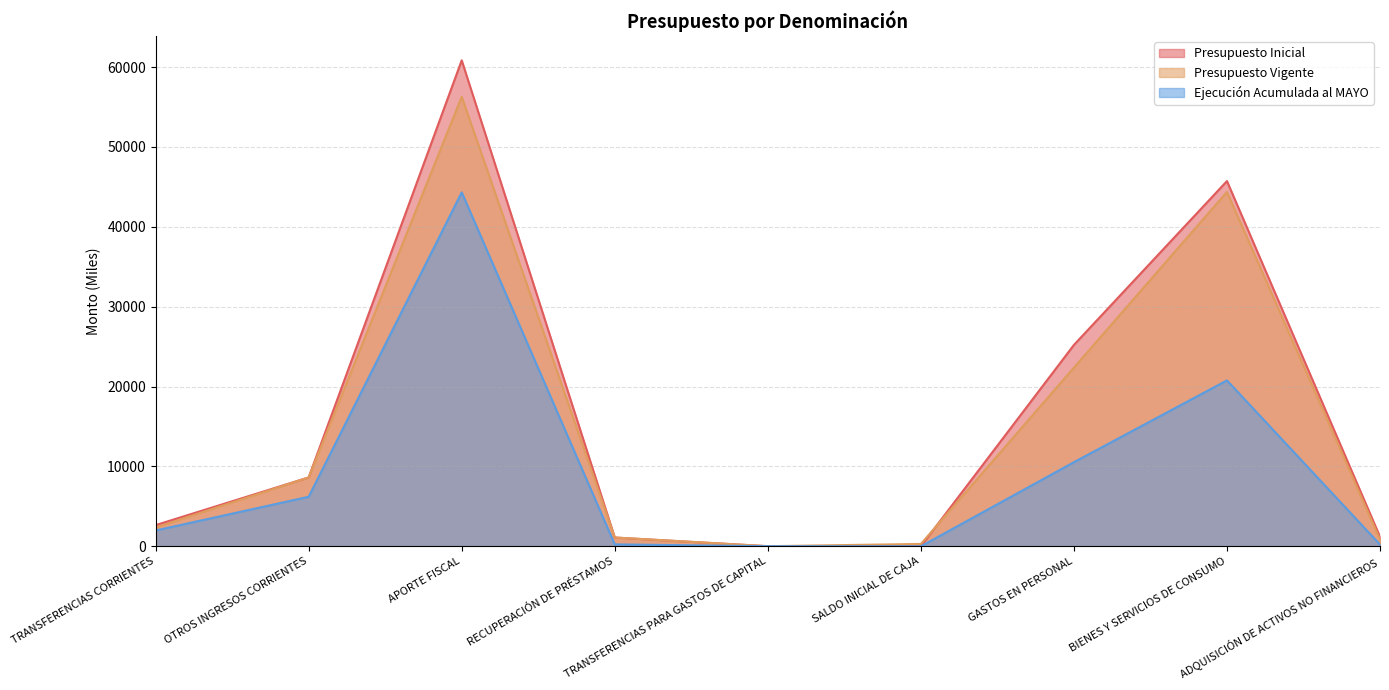

Which series changed the most between BIENES Y SERVICIOS DE CONSUMO and ADQUISICIÓN DE ACTIVOS NO FINANCIEROS?

Presupuesto Inicial